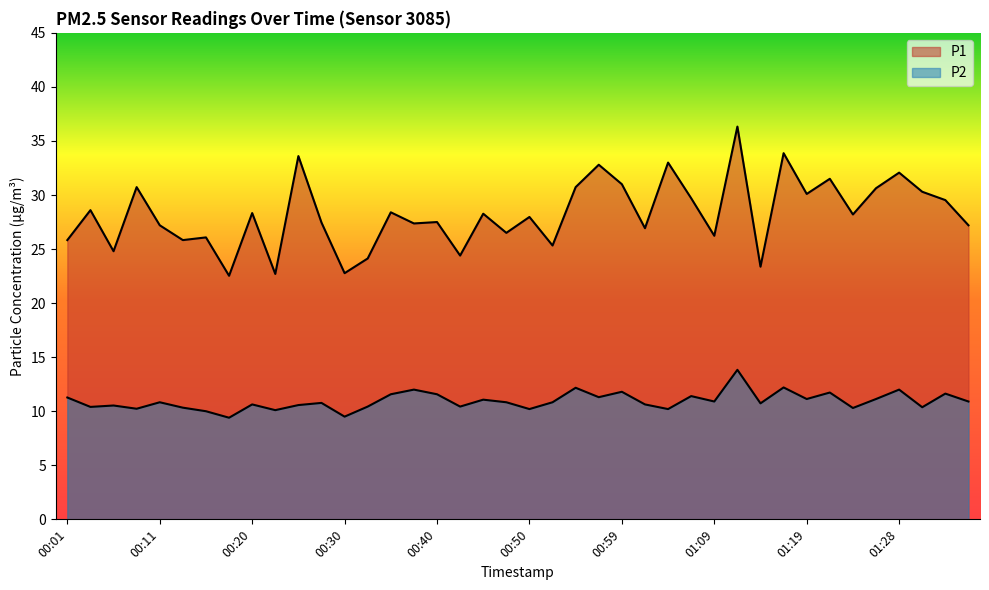

What is the average value of the P1 series?

28.2